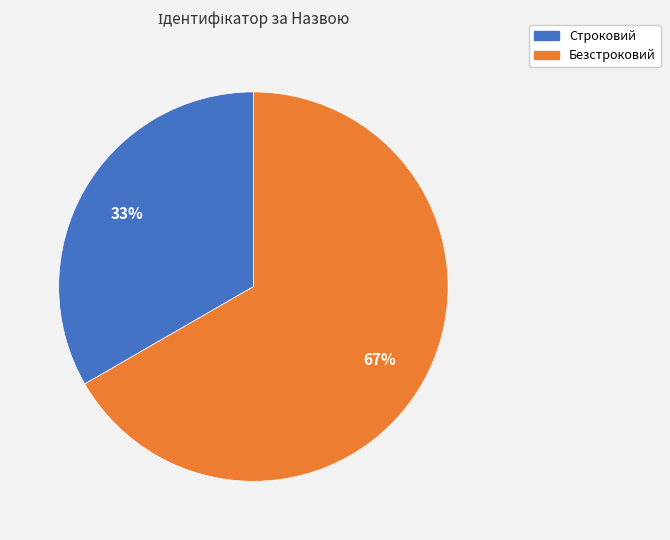

Count the number of slices in the pie.

2